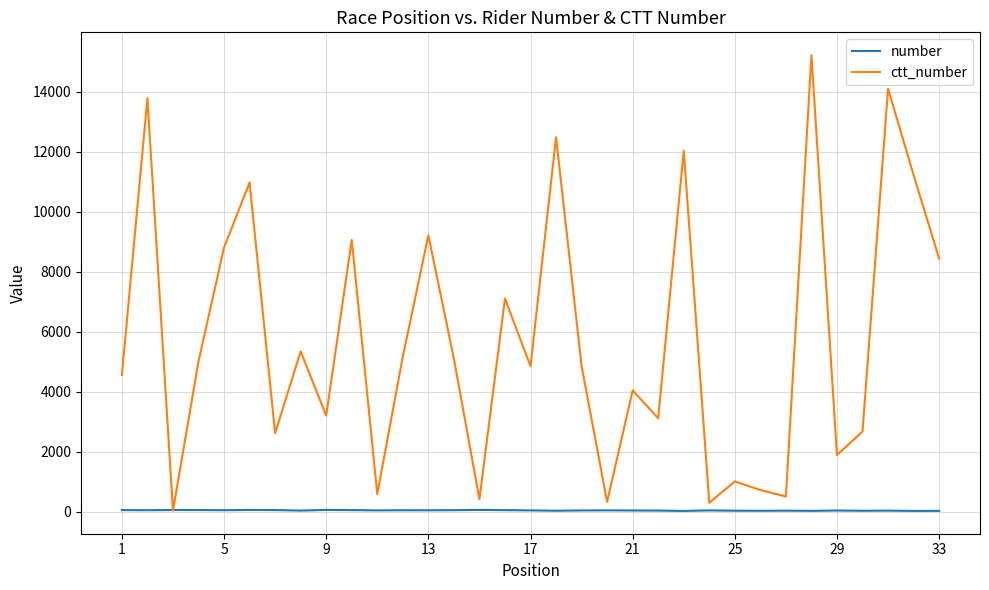

Which series has the largest total across all categories?

ctt_number